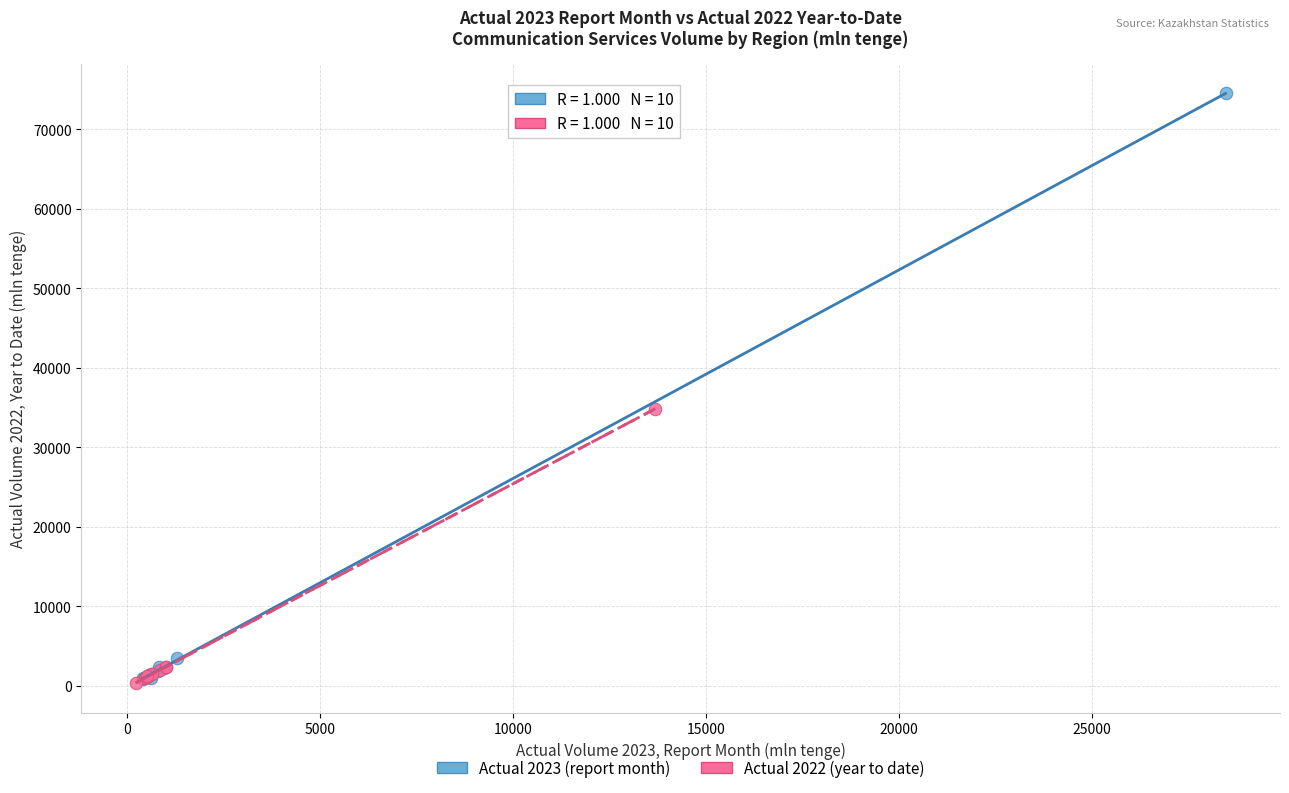

Which series reaches the maximum Y coordinate?

Actual 2023 (report month)